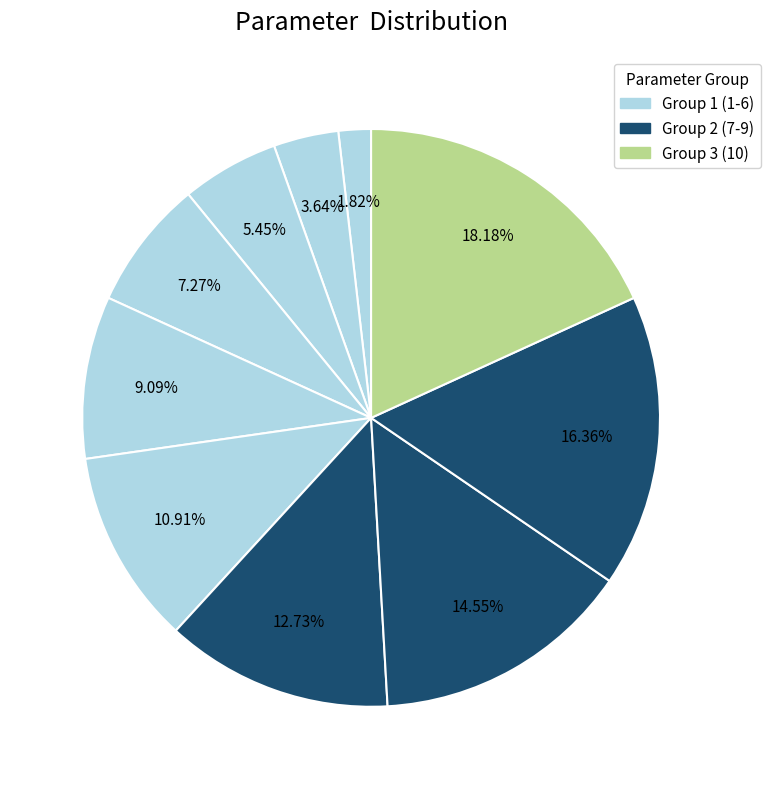

How many slices are in this pie chart?

10